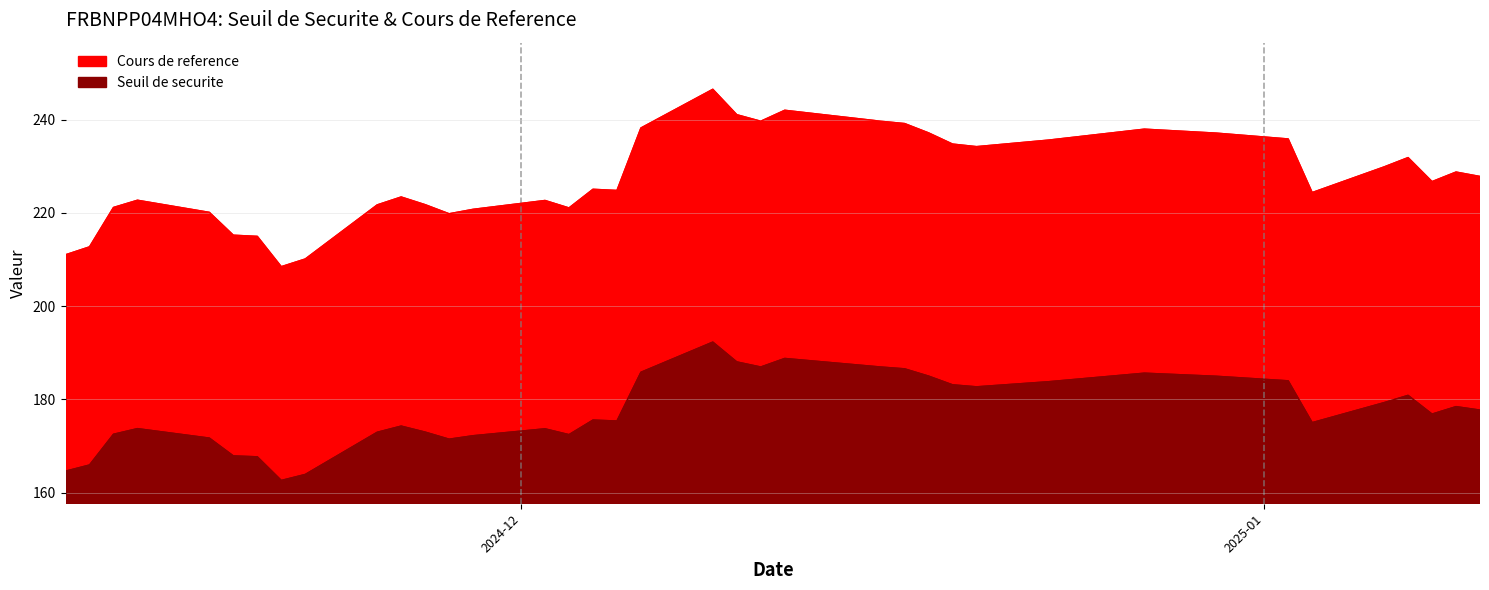

Reading left to right, transcribe all the data shown in this chart.

Seuil de securite: 2025-01-10=177.7	2025-01-09=178.4	2025-01-08=176.8	2025-01-07=180.8	2025-01-06=179.3	2025-01-03=175.0	2025-01-02=184.0	2024-12-30=184.9	2024-12-27=185.6	2024-12-23=183.8	2024-12-20=182.7	2024-12-19=183.1	2024-12-18=185.0	2024-12-17=186.5	2024-12-16=186.9	2024-12-12=188.8	2024-12-11=186.9	2024-12-10=188.0	2024-12-09=192.3	2024-12-06=185.8	2024-12-05=175.3	2024-12-04=175.5	2024-12-03=172.4	2024-12-02=173.7	2024-11-29=172.2	2024-11-28=171.4	2024-11-27=173.0	2024-11-26=174.3	2024-11-25=172.9	2024-11-22=163.9	2024-11-21=162.6	2024-11-20=167.7	2024-11-19=167.9	2024-11-18=171.7	2024-11-15=173.7	2024-11-14=172.5	2024-11-13=165.9	2024-11-12=164.6
Cours de reference: 2025-01-10=227.8	2025-01-09=228.8	2025-01-08=226.7	2025-01-07=231.8	2025-01-06=229.8	2025-01-03=224.3	2025-01-02=235.8	2024-12-30=237.1	2024-12-27=237.9	2024-12-23=235.6	2024-12-20=234.2	2024-12-19=234.8	2024-12-18=237.2	2024-12-17=239.2	2024-12-16=239.7	2024-12-12=242.0	2024-12-11=239.7	2024-12-10=241.1	2024-12-09=246.5	2024-12-06=238.2	2024-12-05=224.8	2024-12-04=225.1	2024-12-03=221.1	2024-12-02=222.7	2024-11-29=220.8	2024-11-28=219.8	2024-11-27=221.8	2024-11-26=223.4	2024-11-25=221.7	2024-11-22=210.1	2024-11-21=208.4	2024-11-20=214.9	2024-11-19=215.2	2024-11-18=220.1	2024-11-15=222.7	2024-11-14=221.2	2024-11-13=212.7	2024-11-12=211.0